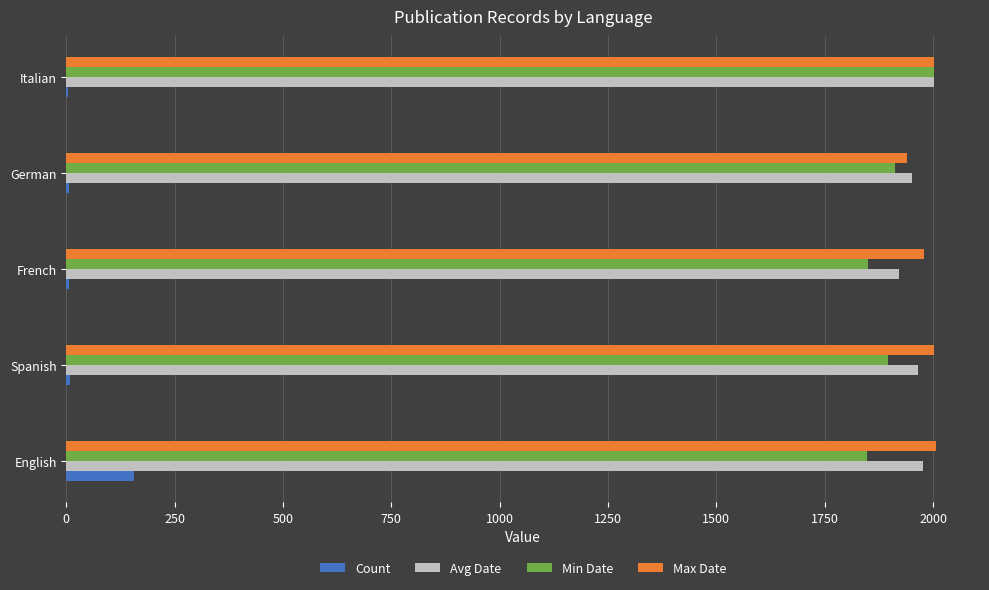

What is the sum of all Max Date values?

9934